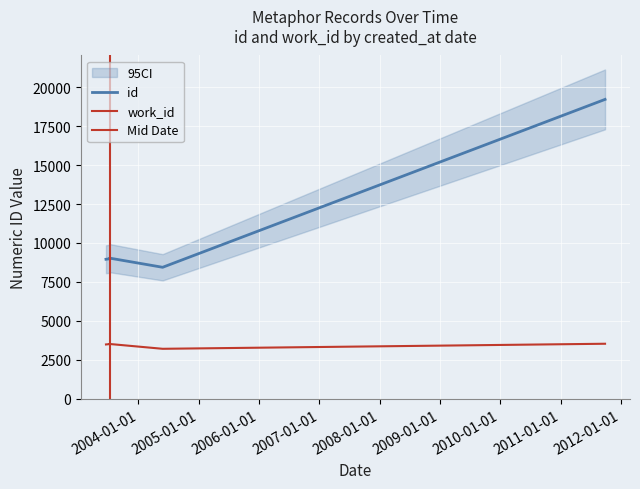

How many interior local valleys (lower than both neighbors) does the data have?

1